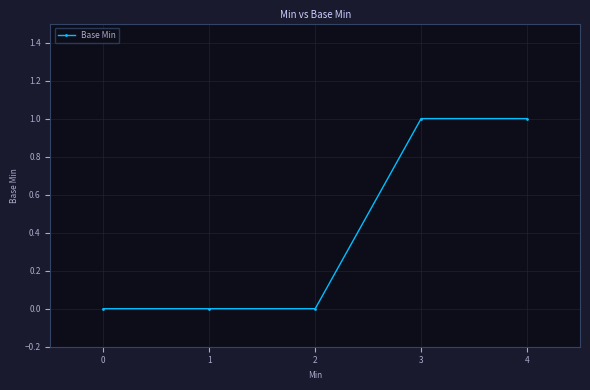

The chart shows a value of 0 at 2. True or false?

True